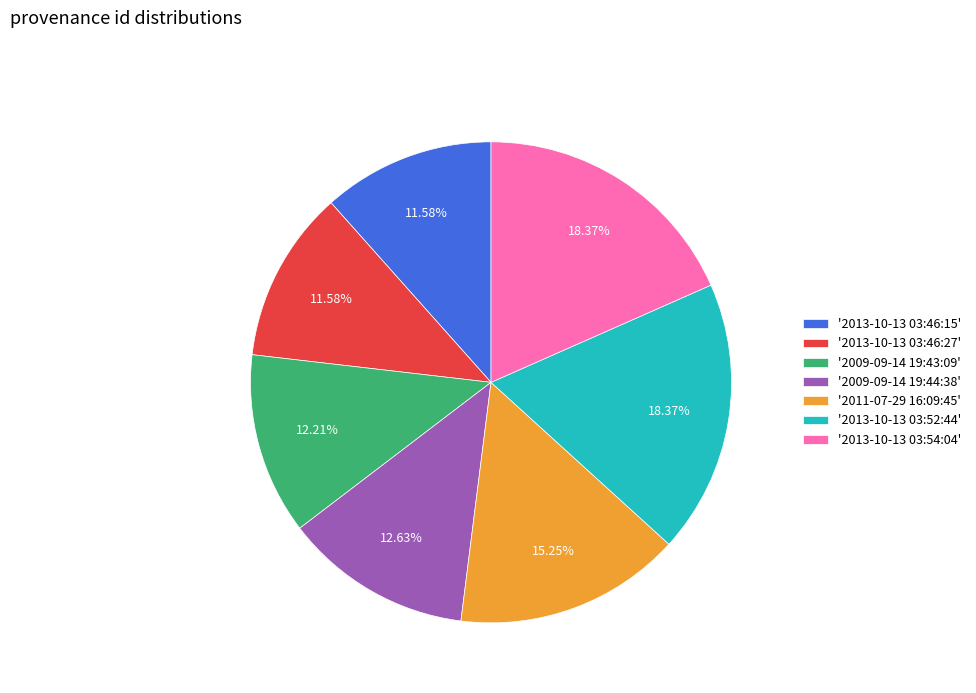

Does '2013-10-13 03:46:15' represent more than half of the total?

No